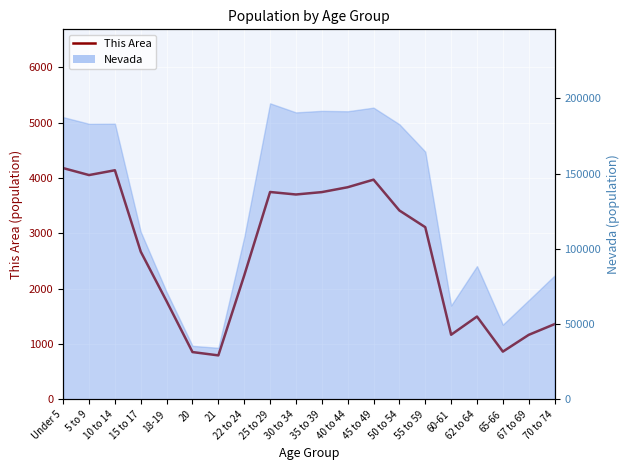

What is the difference between the maximum and minimum values?

3385